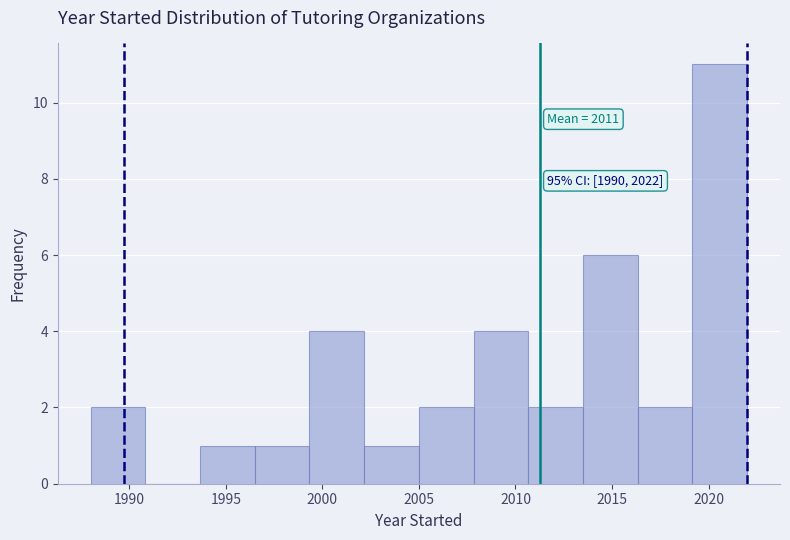

Over which range of the x-axis is the bar tallest?

2019.0 to 2022.0